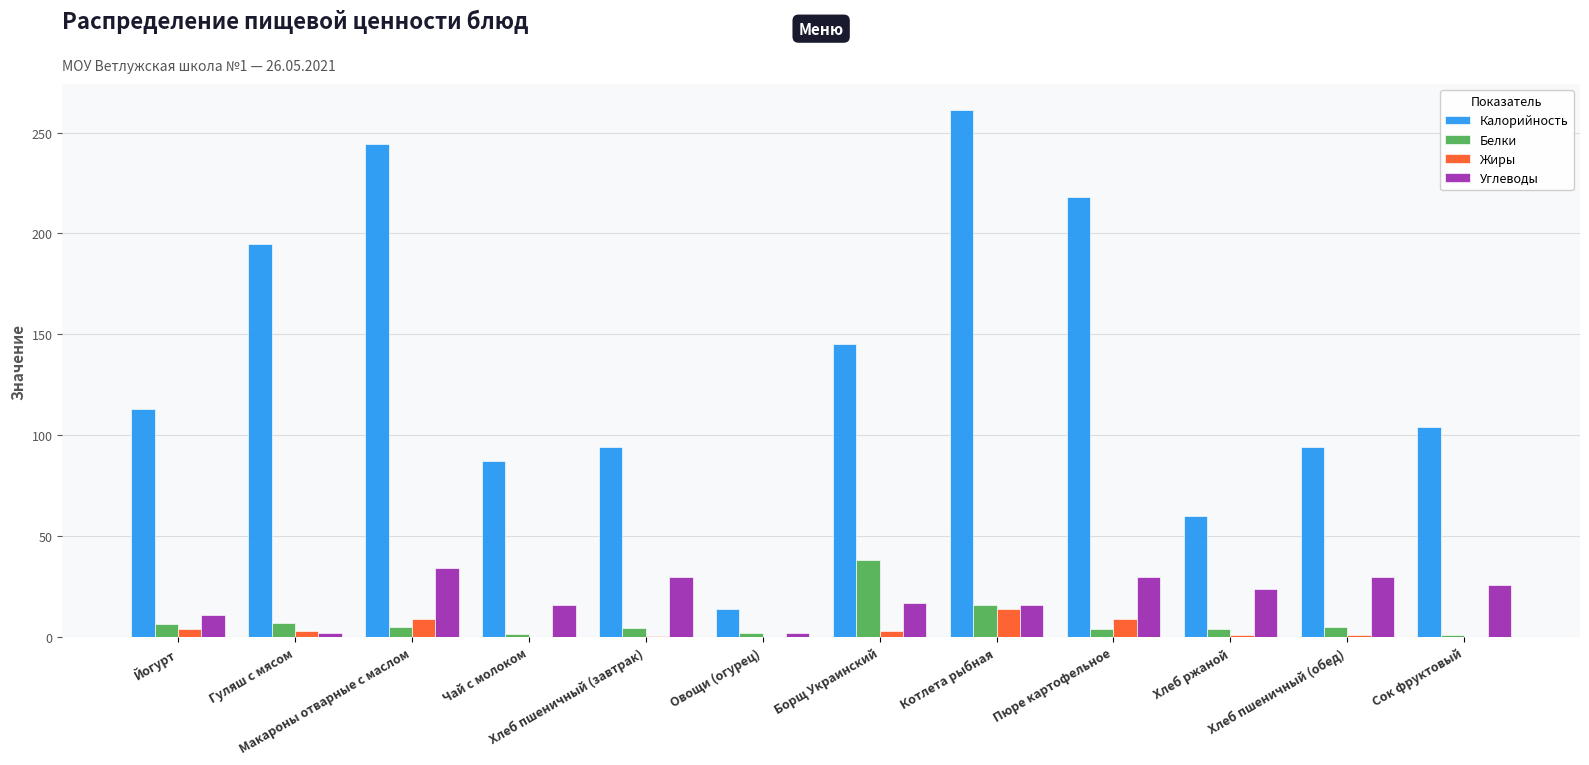

What is the maximum value shown in the chart?

261.0